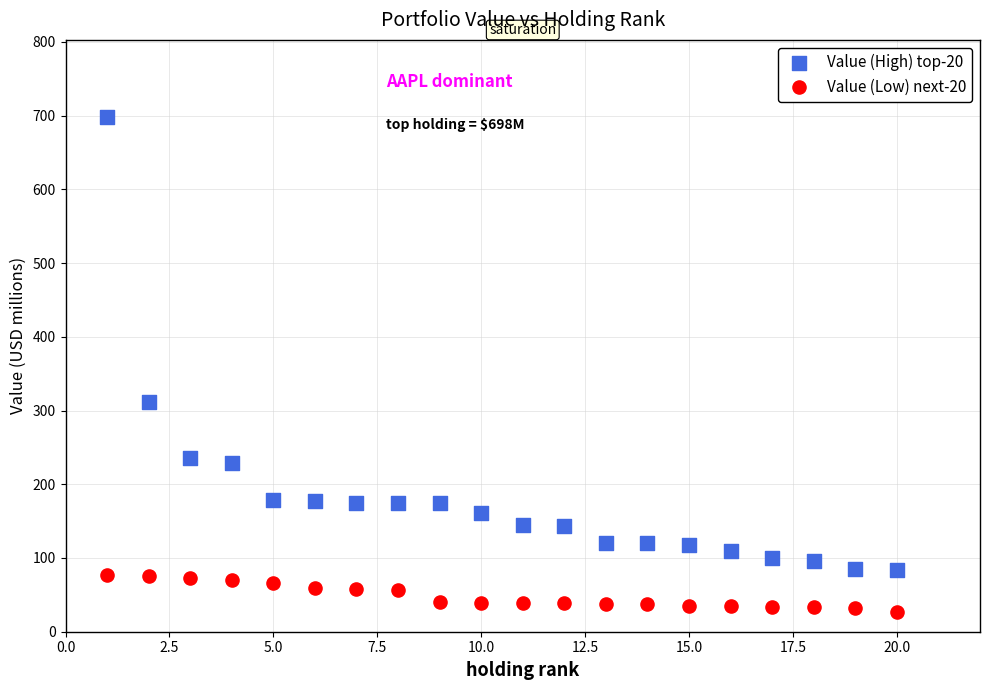

Across all data points, what is the range of X values (max minus min)?

19.0